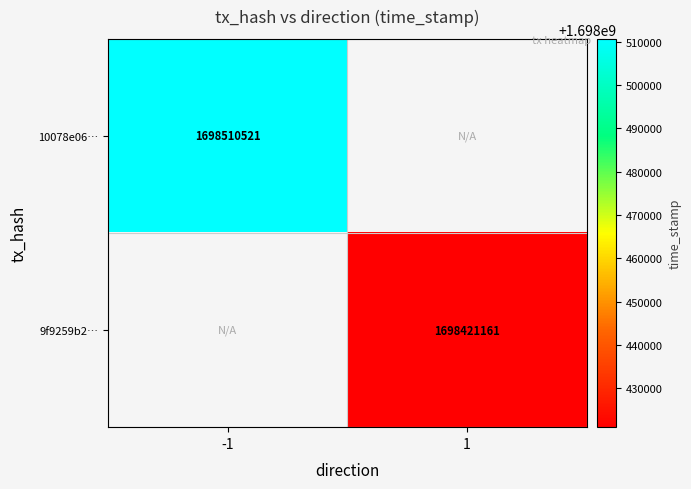

The 9f9259b2… series shows 2889295820 at 1. True or false?

False